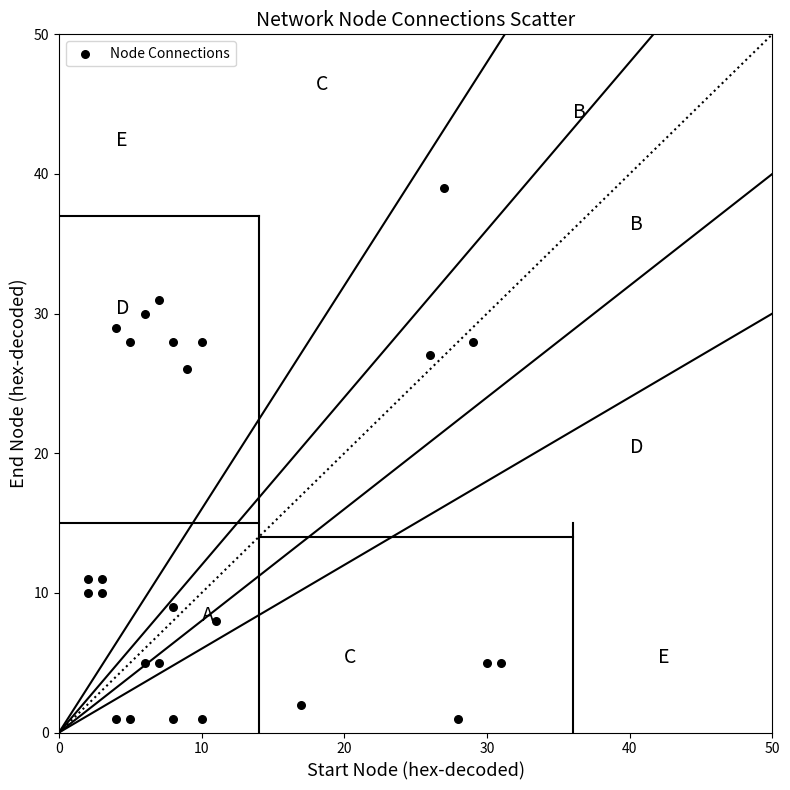

What is the range of X values (max minus min)?

29